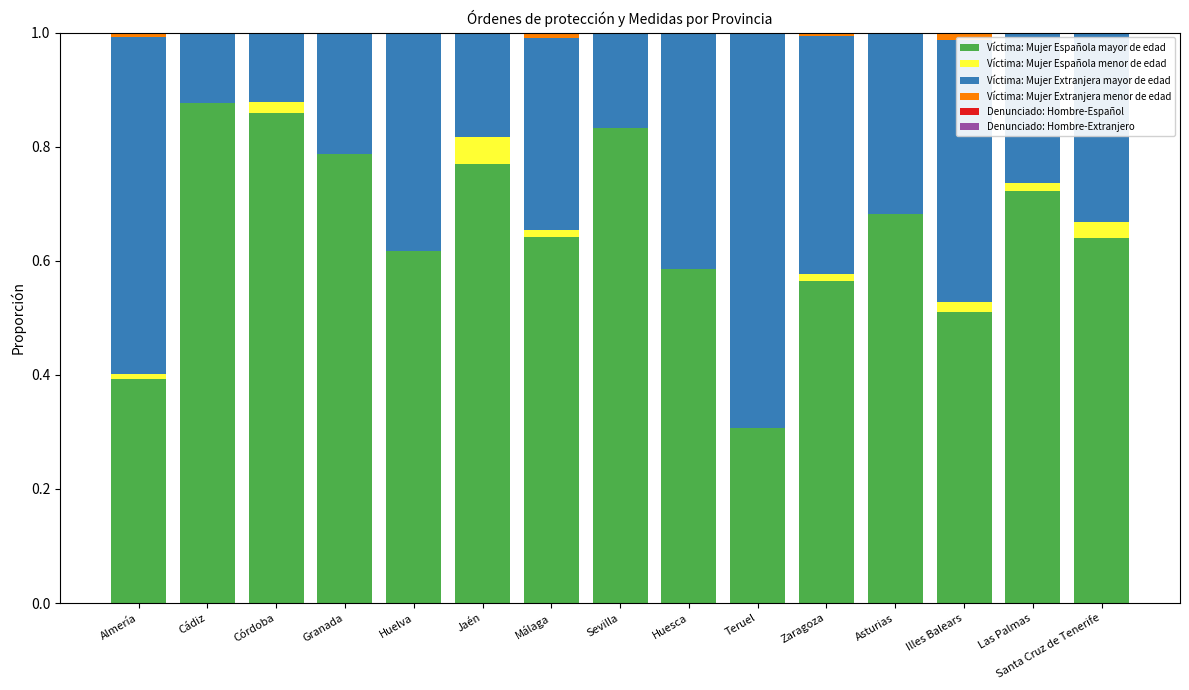

Are the bars horizontal?

No